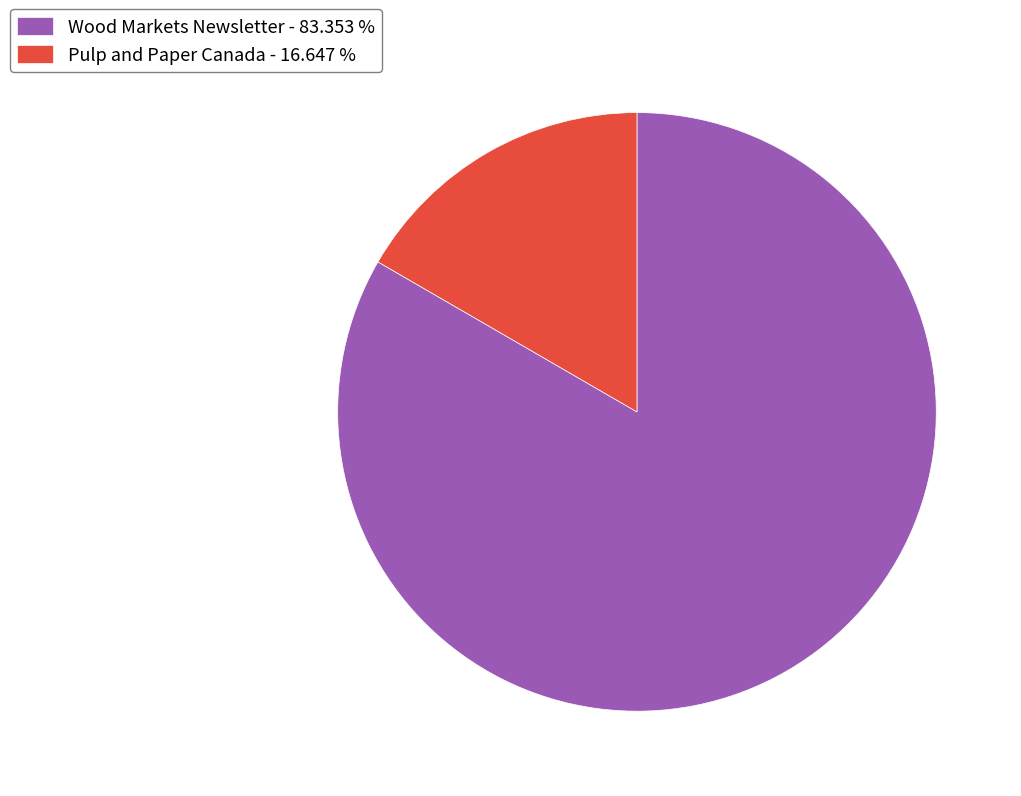

Approximately how many times larger is the value at Wood Markets Newsletter - 83.353 % compared to Pulp and Paper Canada - 16.647 %?

5.0